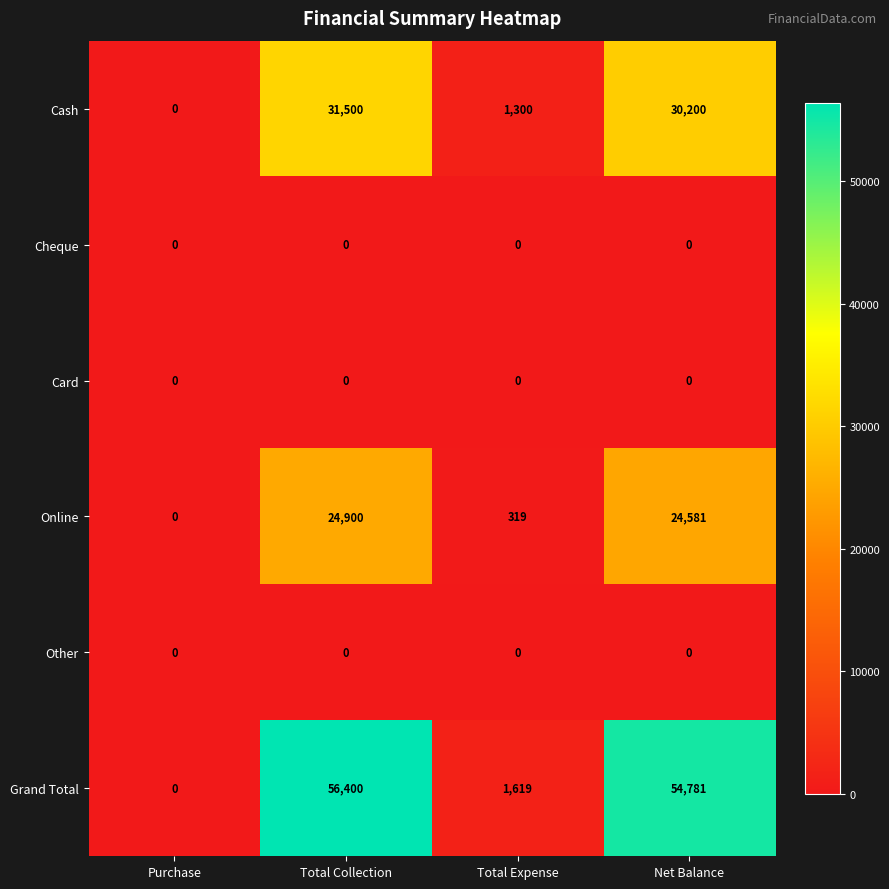

At which category is the sum across all series the highest?

Total Collection